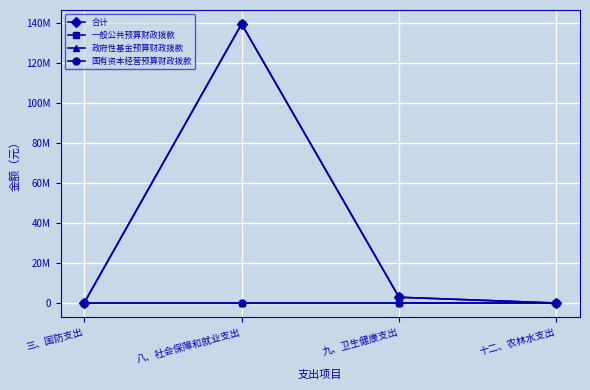

Is this an area chart (filled region under the line)?

No